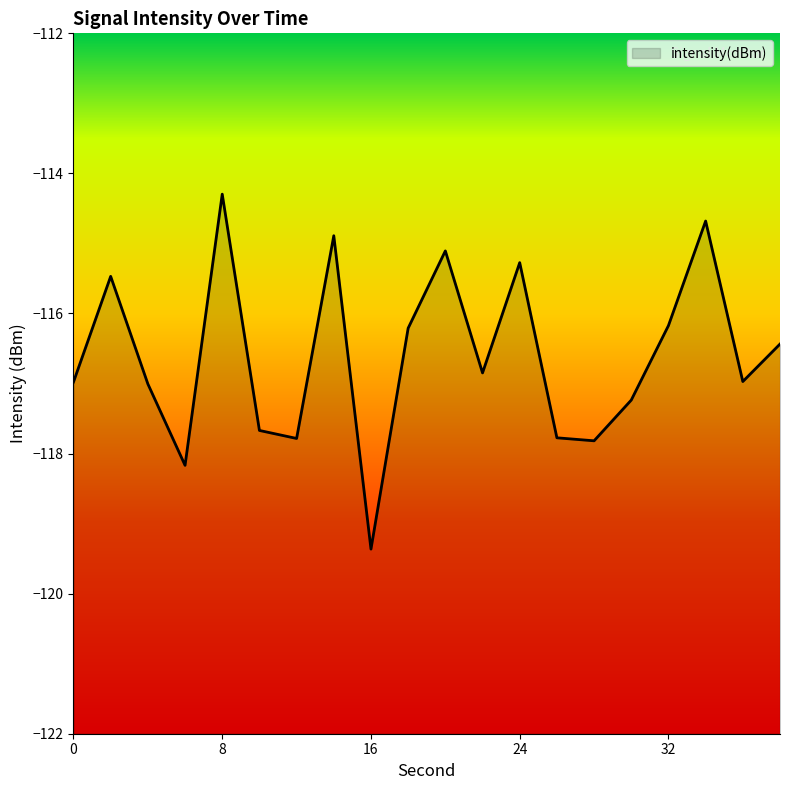

What value does the data have at 4?

-117.0